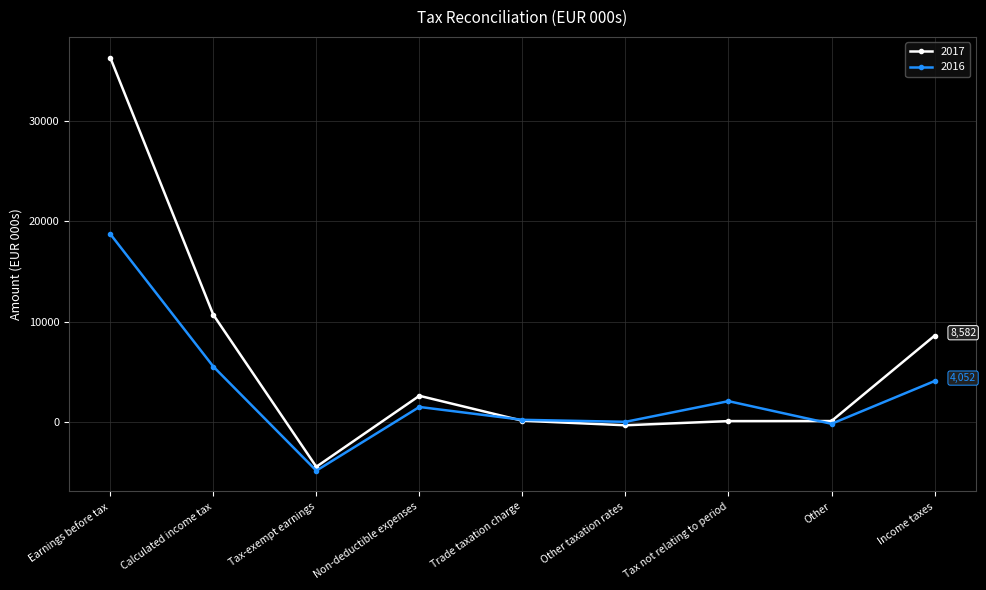

How many categories are shown in the chart?

9